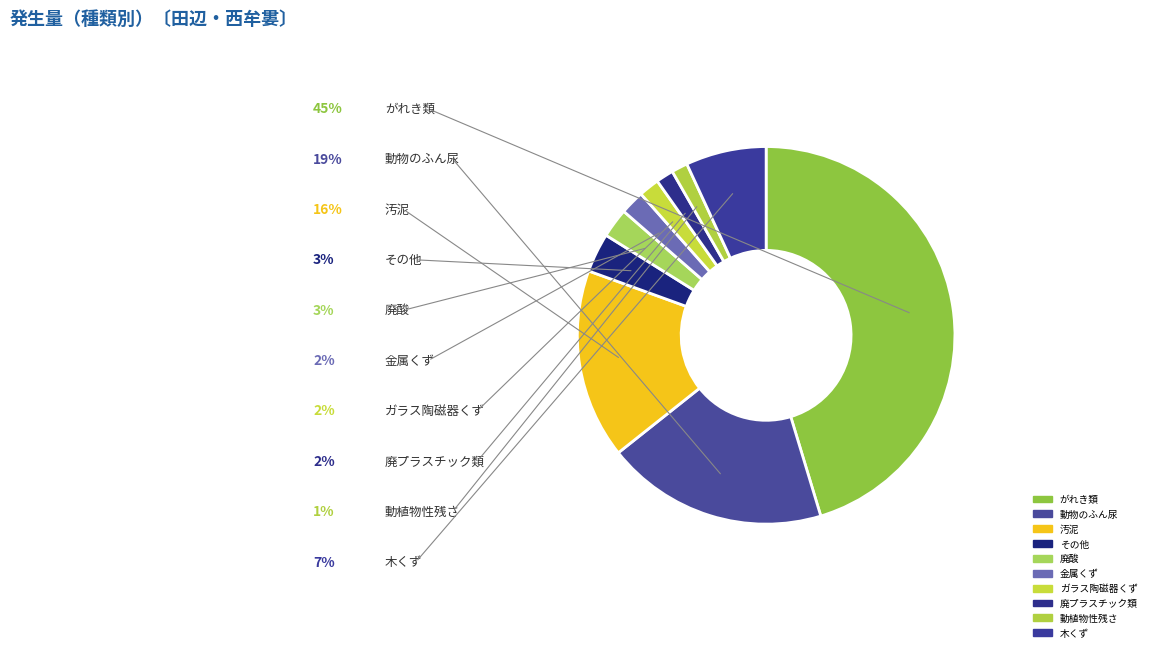

Is there a majority slice in this chart?

No